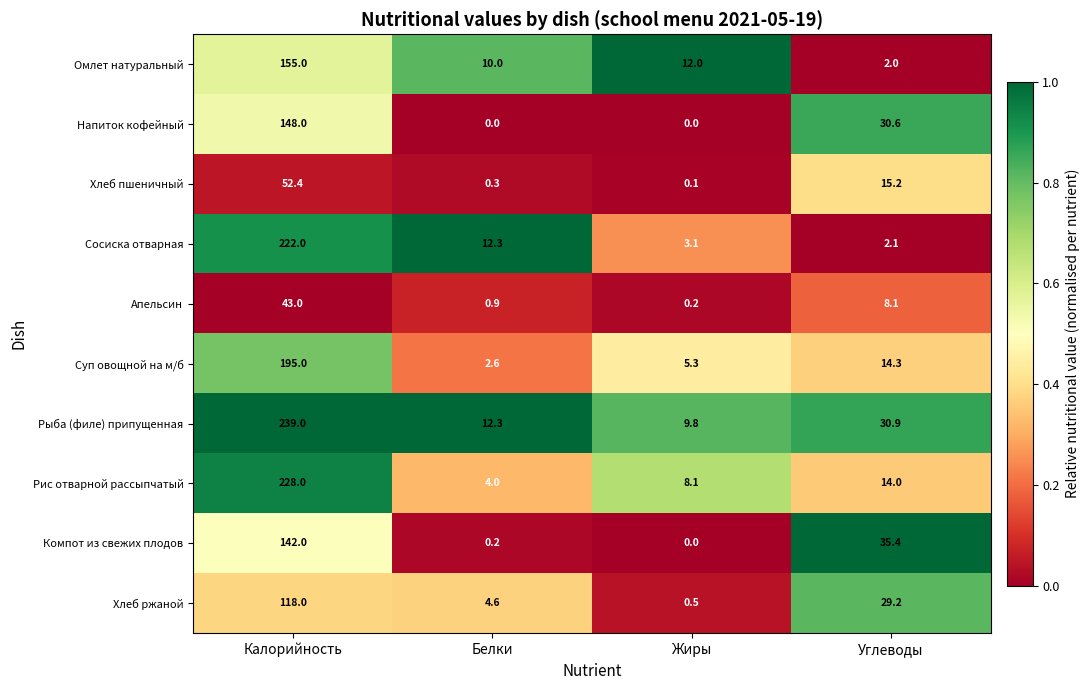

At which label does Апельсин first exceed 8?

Калорийность